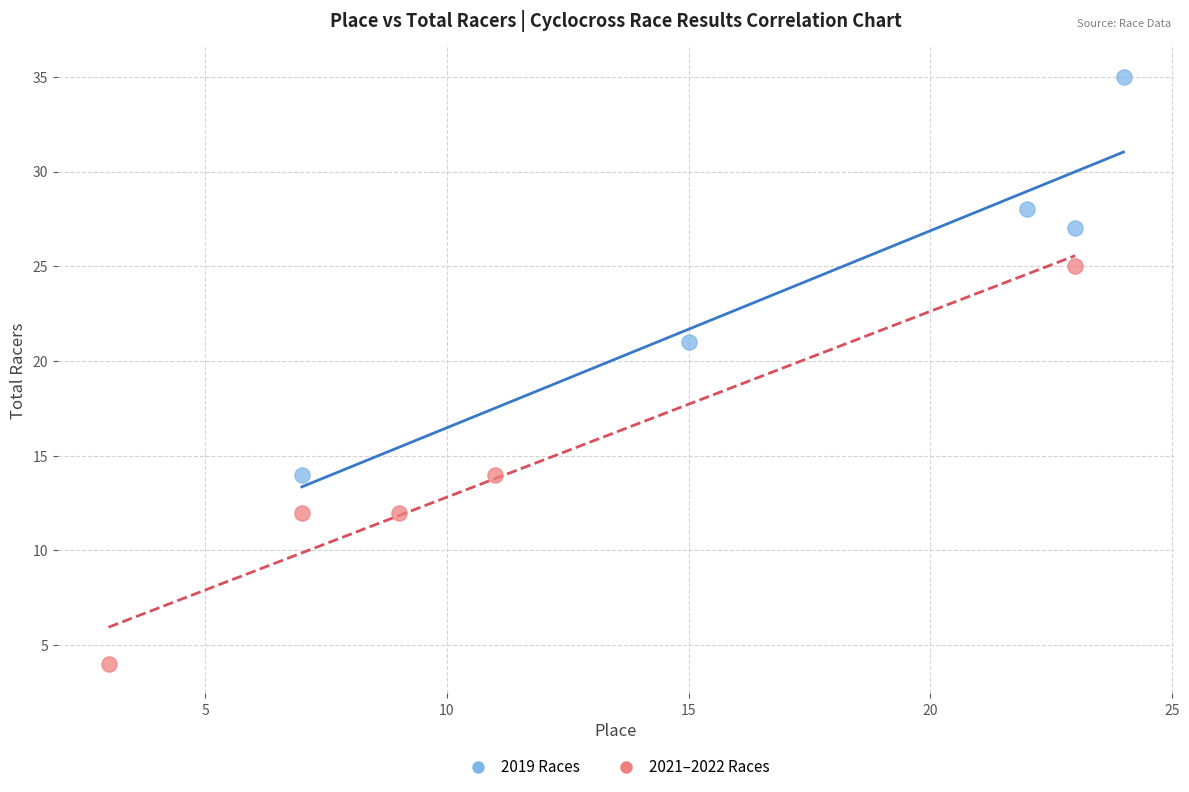

Which series contains the highest Y value?

2019 Races